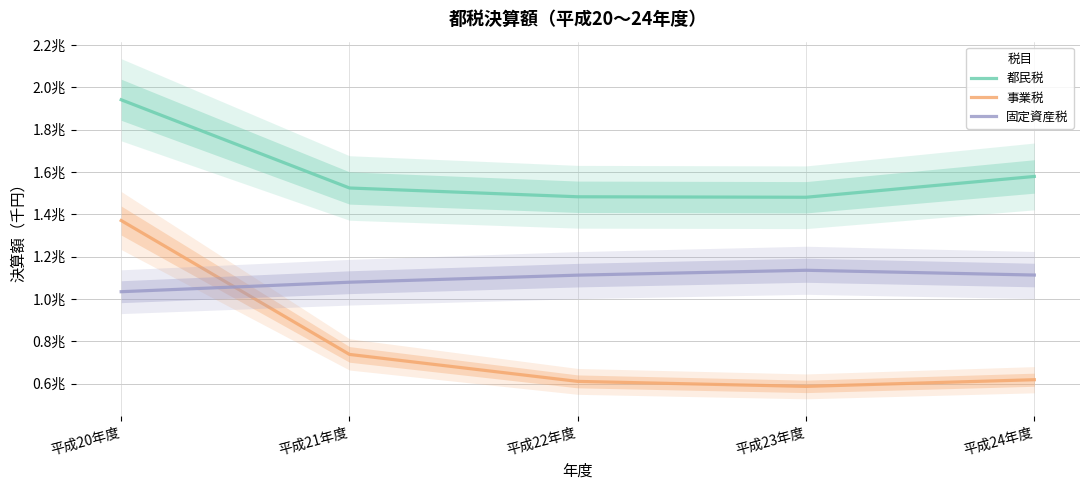

What is the highest value of the 事業税 series?

1370587650